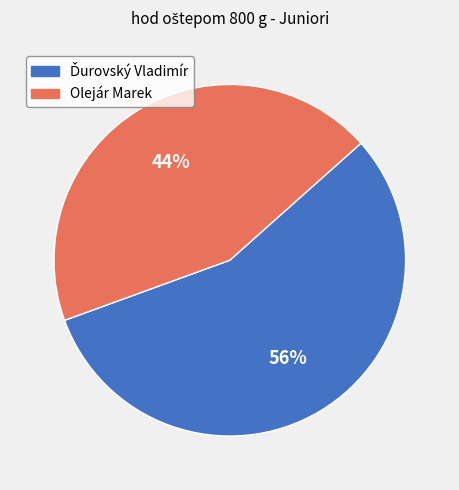

Is there a majority slice in this chart?

Yes